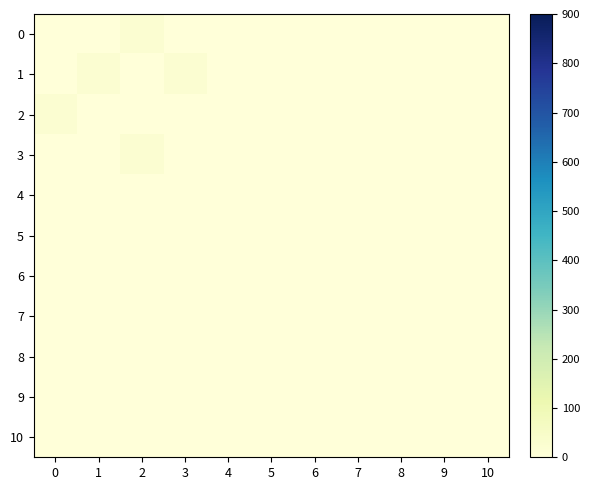

Which series has the largest total across all categories?

1